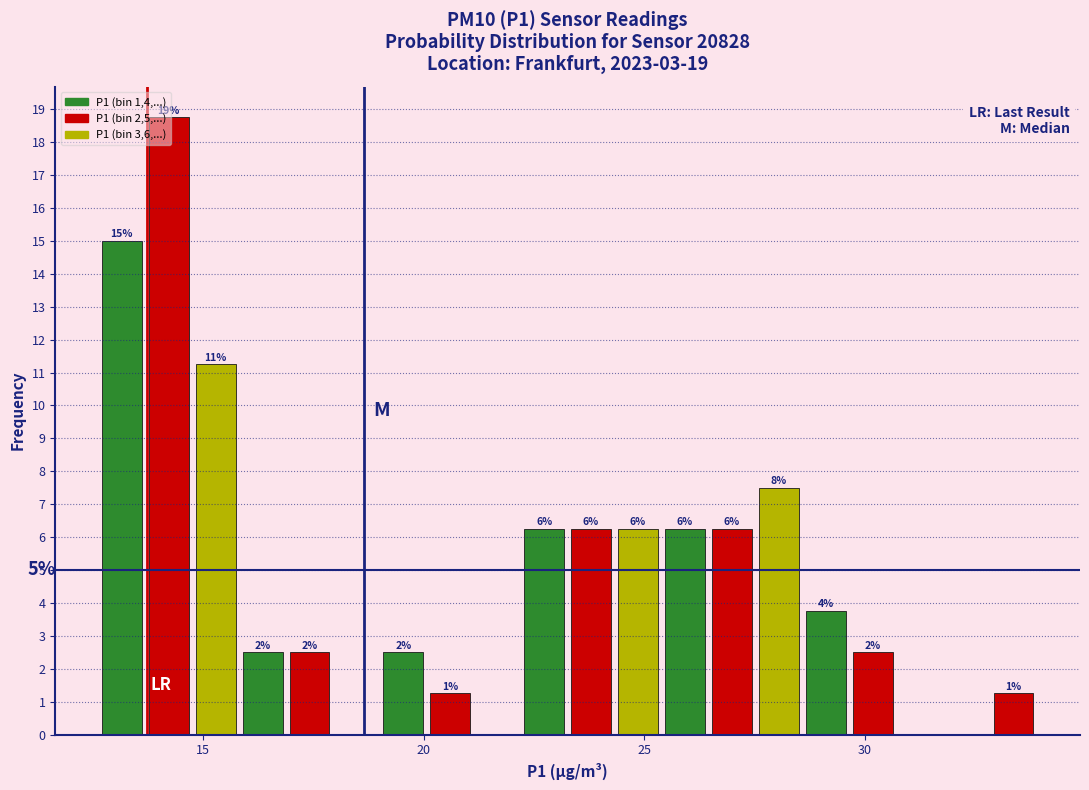

Read against the x-axis, roughly where is the centre of the tallest bar?

14.0